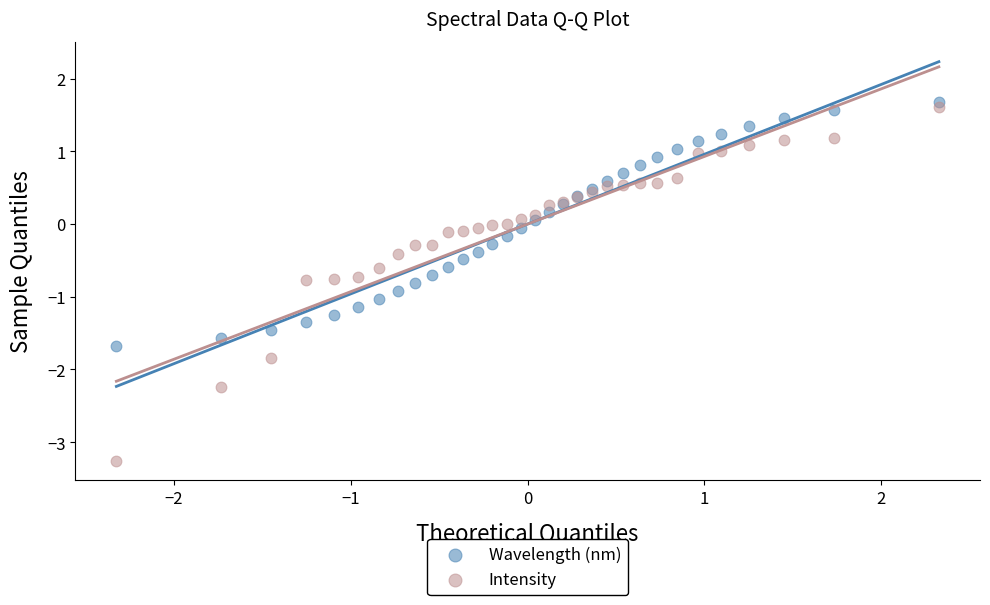

What is the X range (max minus min) for the scatter plot?

4.7